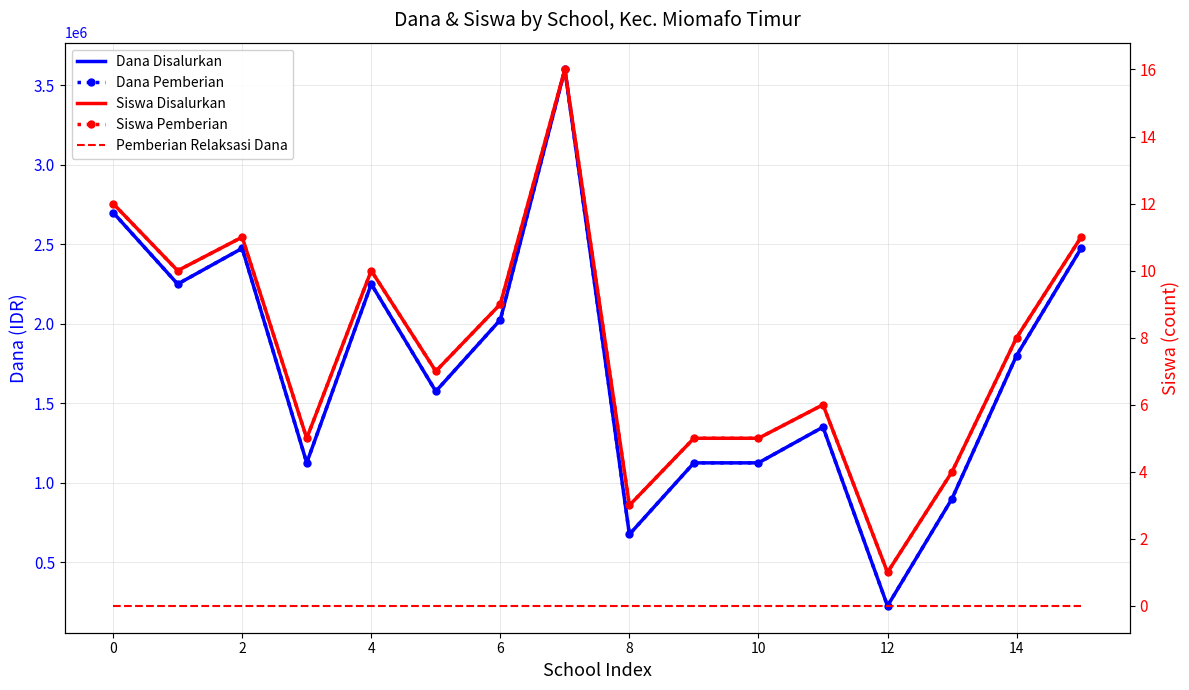

Reading left to right, list all the values displayed in this chart.

Dana Disalurkan: 2700000	2250000	2475000	1125000	2250000	1575000	2025000	3600000	675000	1125000	1125000	1350000	225000	900000	1800000	2475000
Dana Pemberian: 2700000	2250000	2475000	1125000	2250000	1575000	2025000	3600000	675000	1125000	1125000	1350000	225000	900000	1800000	2475000
Siswa Disalurkan: 12	10	11	5	10	7	9	16	3	5	5	6	1	4	8	11
Siswa Pemberian: 12	10	11	5	10	7	9	16	3	5	5	6	1	4	8	11
Pemberian Relaksasi Dana: 0	0	0	0	0	0	0	0	0	0	0	0	0	0	0	0